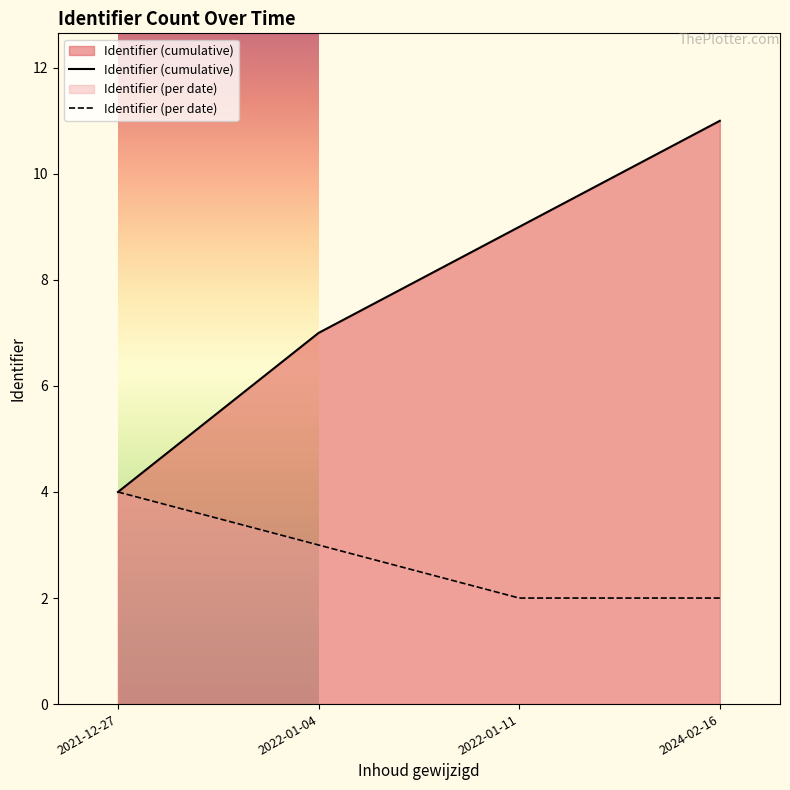

What is the total value across all series at 2022-01-04?

10